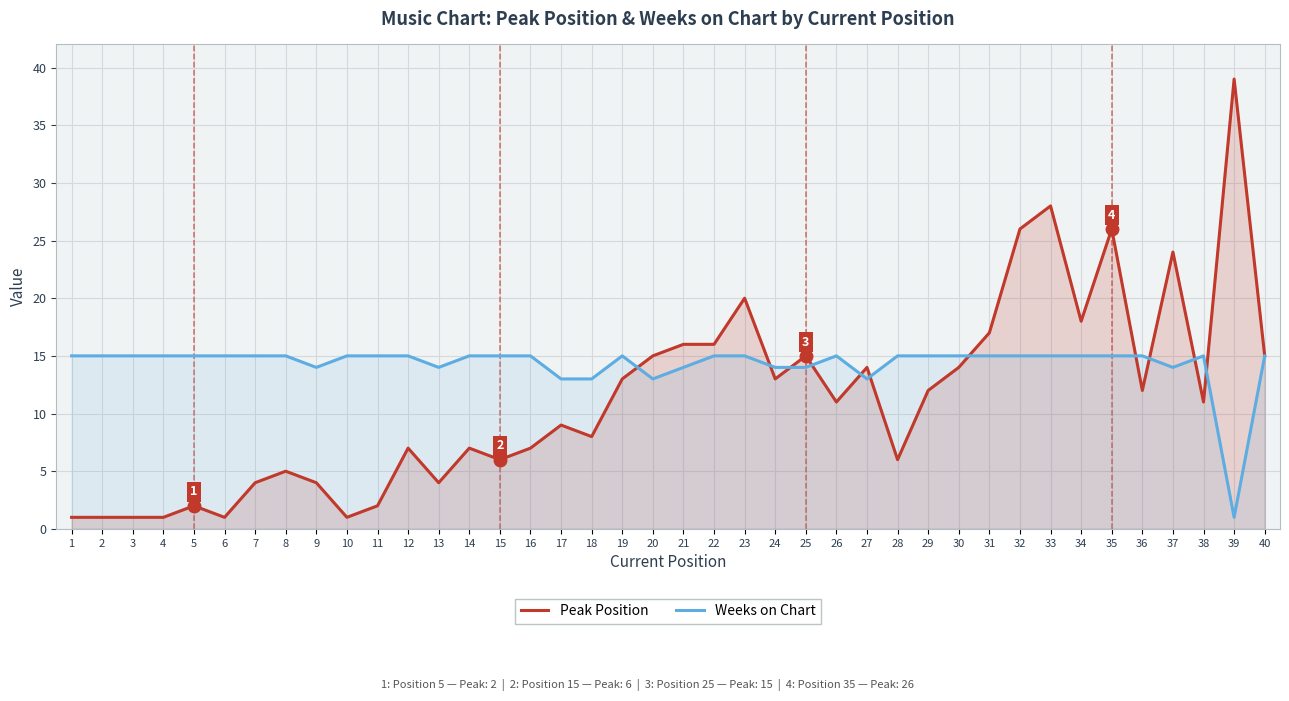

Reading right to left, extract all data points from this chart.

Peak Position: 40=15	39=39	38=11	37=24	36=12	35=26	34=18	33=28	32=26	31=17	30=14	29=12	28=6	27=14	26=11	25=15	24=13	23=20	22=16	21=16	20=15	19=13	18=8	17=9	16=7	15=6	14=7	13=4	12=7	11=2	10=1	9=4	8=5	7=4	6=1	5=2	4=1	3=1	2=1	1=1
Weeks on Chart: 40=15	39=1	38=15	37=14	36=15	35=15	34=15	33=15	32=15	31=15	30=15	29=15	28=15	27=13	26=15	25=14	24=14	23=15	22=15	21=14	20=13	19=15	18=13	17=13	16=15	15=15	14=15	13=14	12=15	11=15	10=15	9=14	8=15	7=15	6=15	5=15	4=15	3=15	2=15	1=15